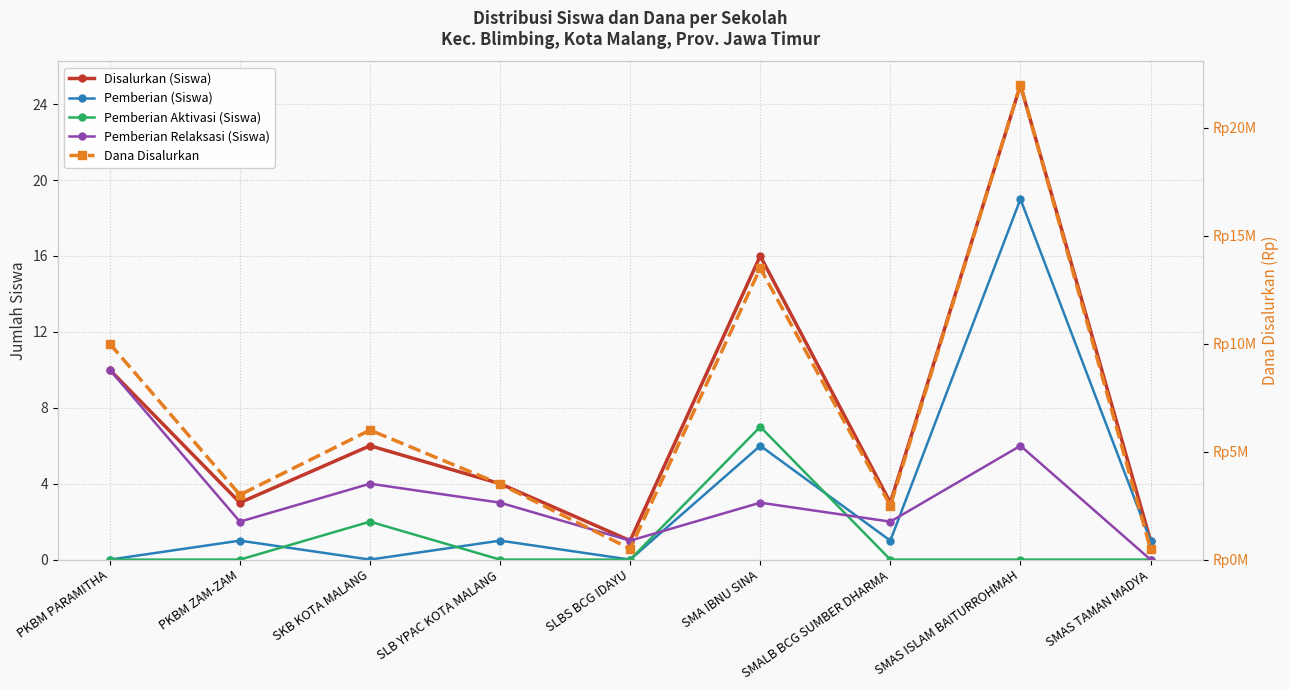

What is the difference between the maximum and minimum values in the Dana Disalurkan series?

21500000